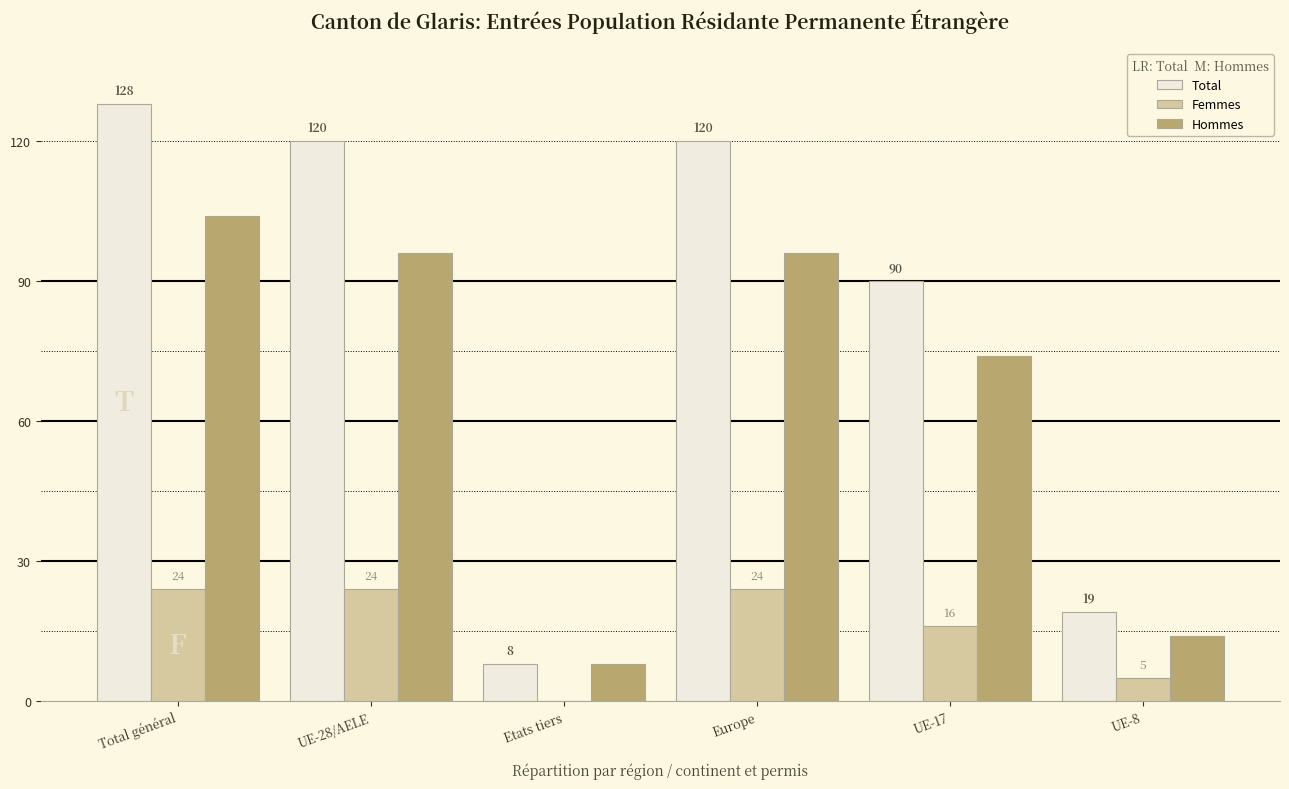

What is the sum of the Hommes values at UE-28/AELE and Europe?

192